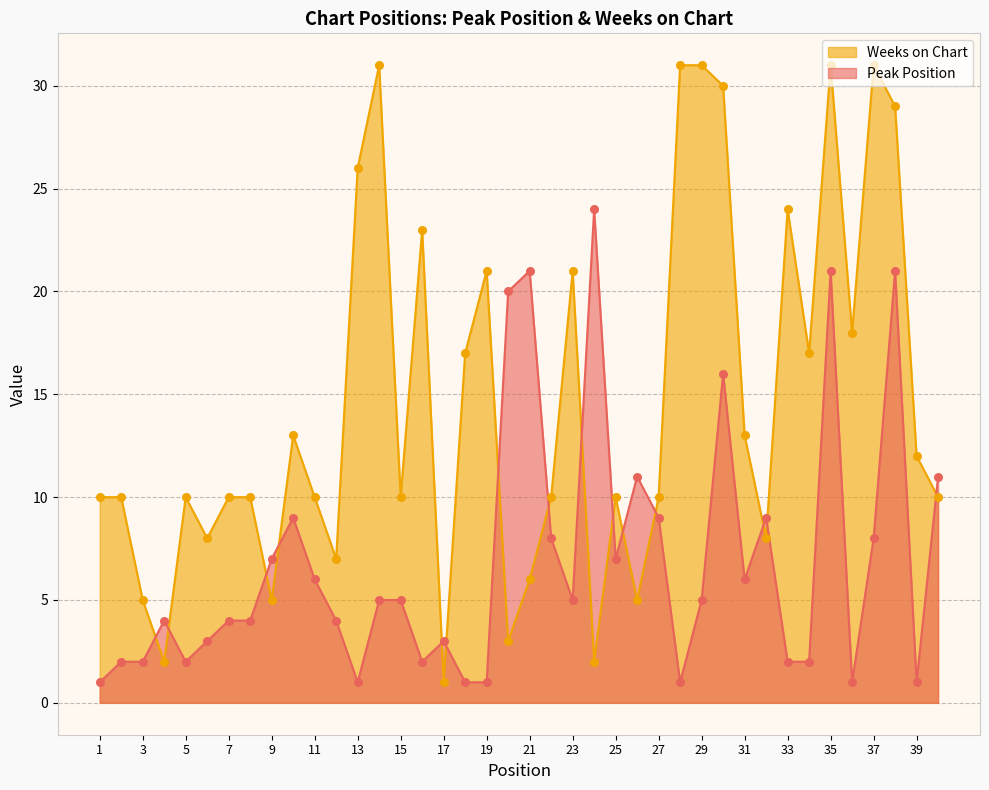

What are all the series names shown in the legend?

Weeks on Chart, Peak Position